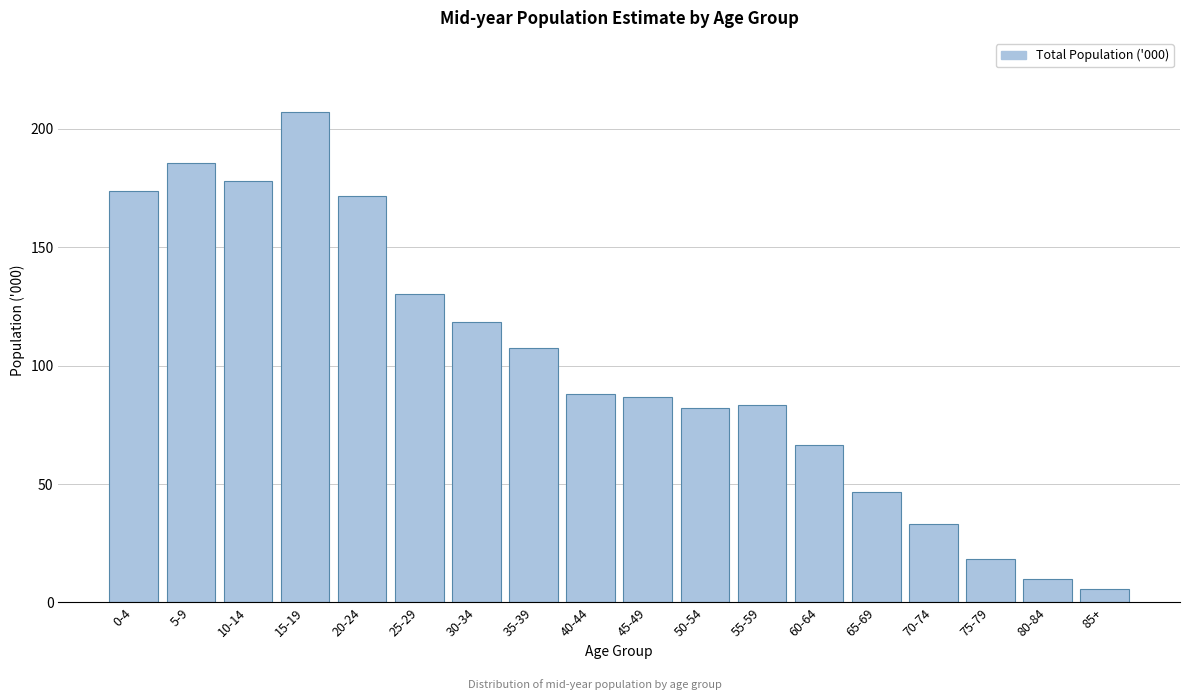

Reading right to left, transcribe all the data shown in this chart.

85+=5.8	80-84=10.1	75-79=18.5	70-74=33.0	65-69=46.8	60-64=66.3	55-59=83.5	50-54=82.1	45-49=86.6	40-44=88.2	35-39=107.5	30-34=118.2	25-29=130.1	20-24=171.6	15-19=207.2	10-14=177.9	5-9=185.5	0-4=173.8